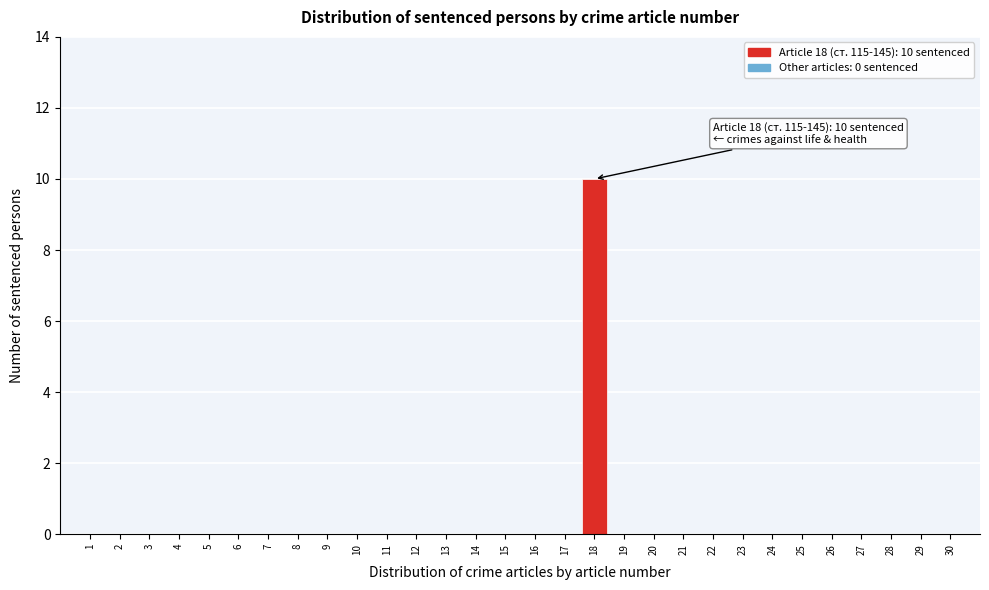

Reading left to right, extract all data points from this chart.

1=0	2=0	3=0	4=0	5=0	6=0	7=0	8=0	9=0	10=0	11=0	12=0	13=0	14=0	15=0	16=0	17=0	18=10	19=0	20=0	21=0	22=0	23=0	24=0	25=0	26=0	27=0	28=0	29=0	30=0